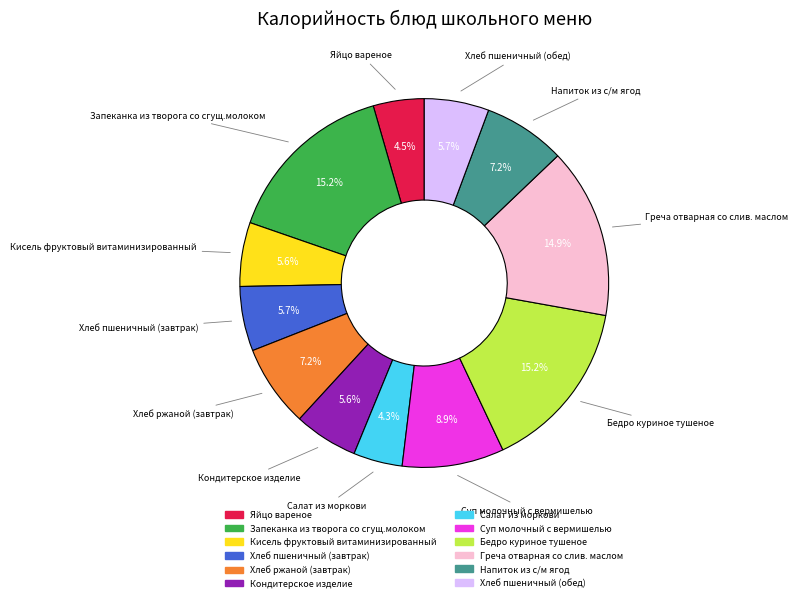

Is Кондитерское изделие the majority of the pie?

No